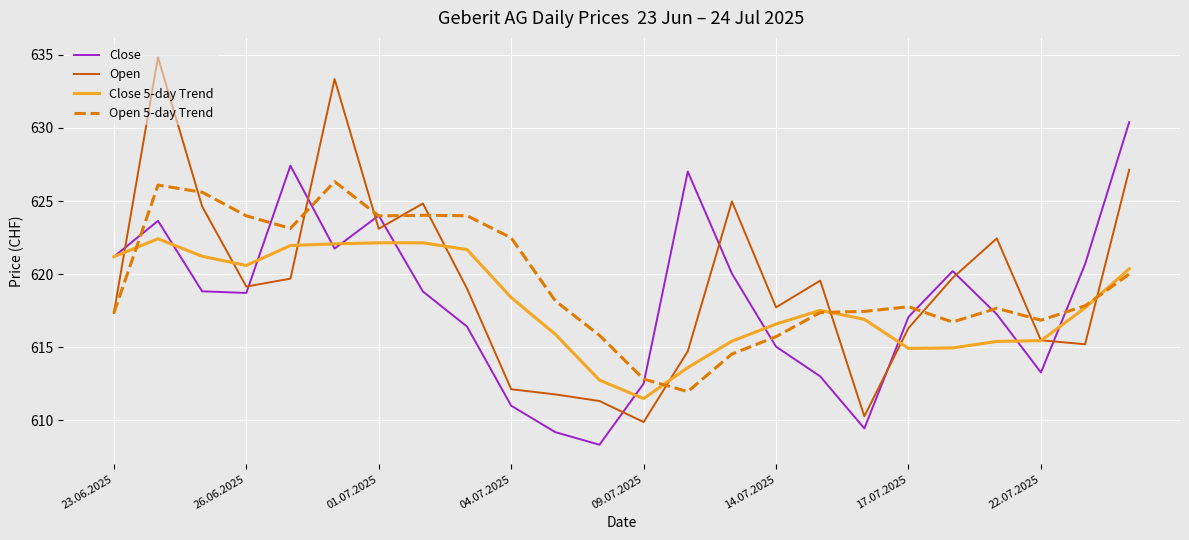

In Close 5-day Trend, how many points are lower than both neighbors (excluding endpoints)?

3